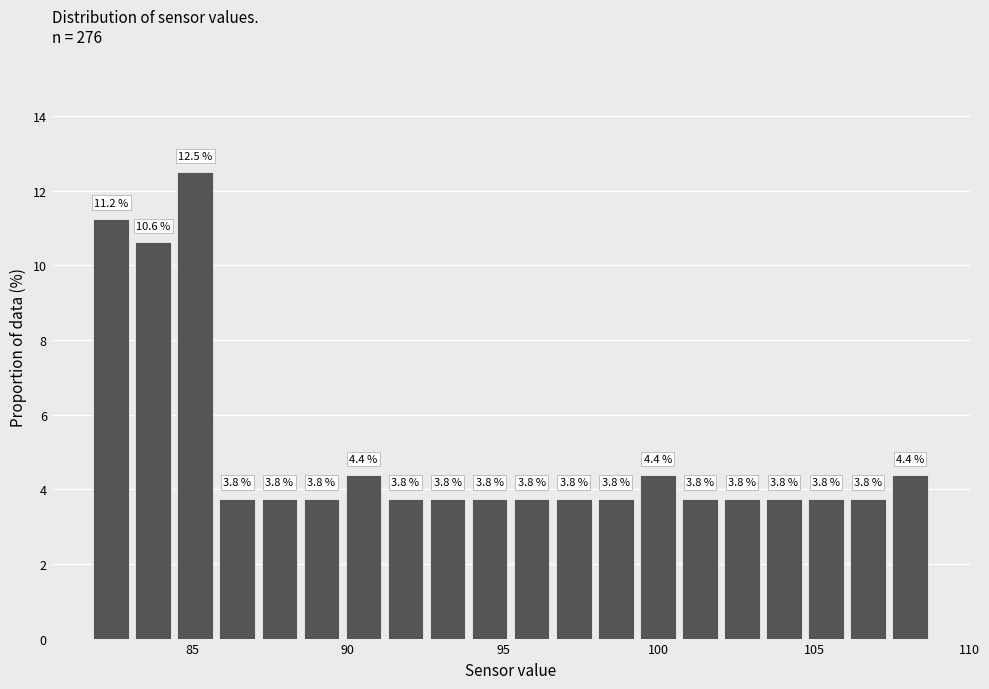

Around what value on the x-axis is the tallest bar? Give the approximate position of its centre, as read against the axis.

85.0